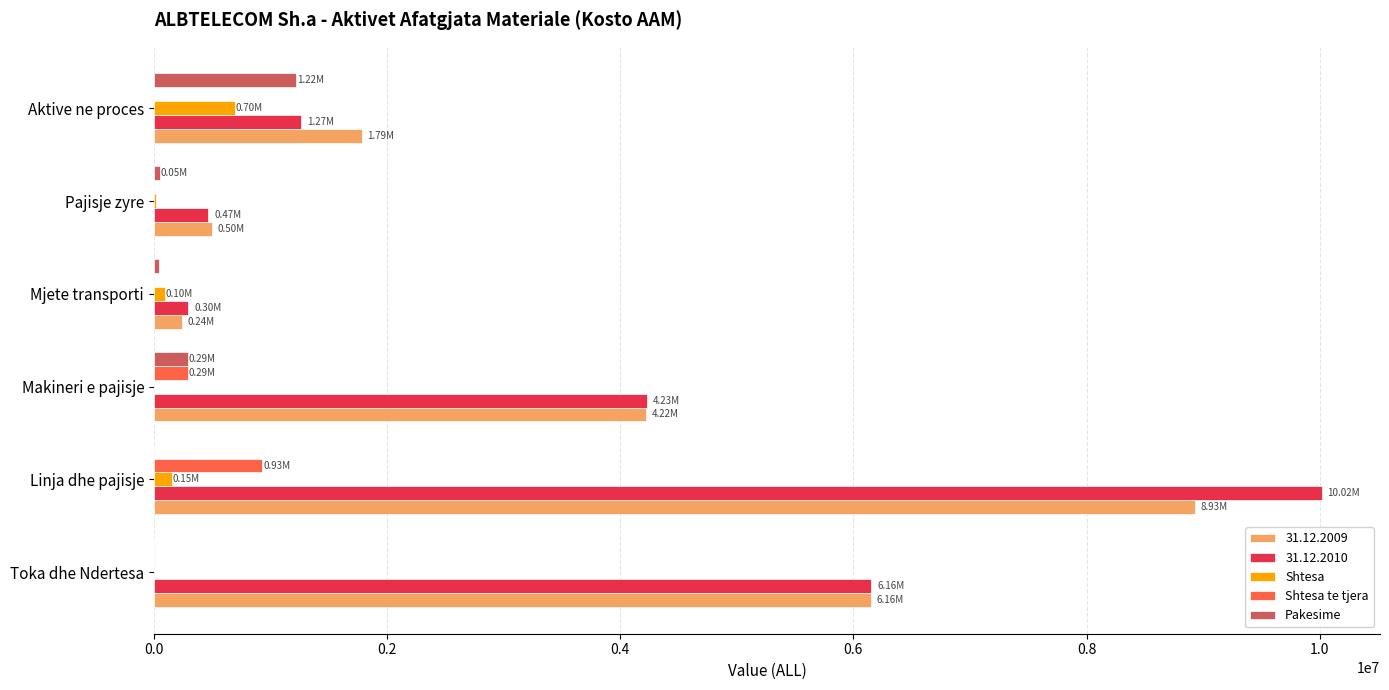

At which label does 31.12.2010 reach its peak?

Linja dhe pajisje